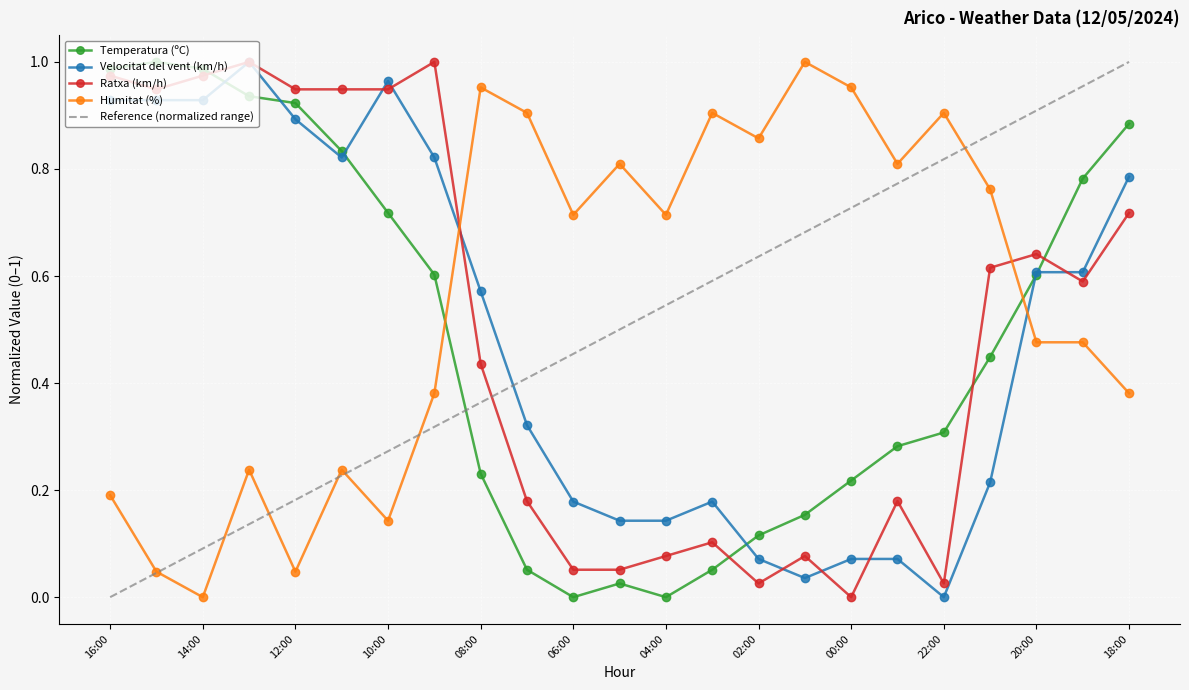

At which label does Velocitat del vent (km/h) reach its peak?

13:00